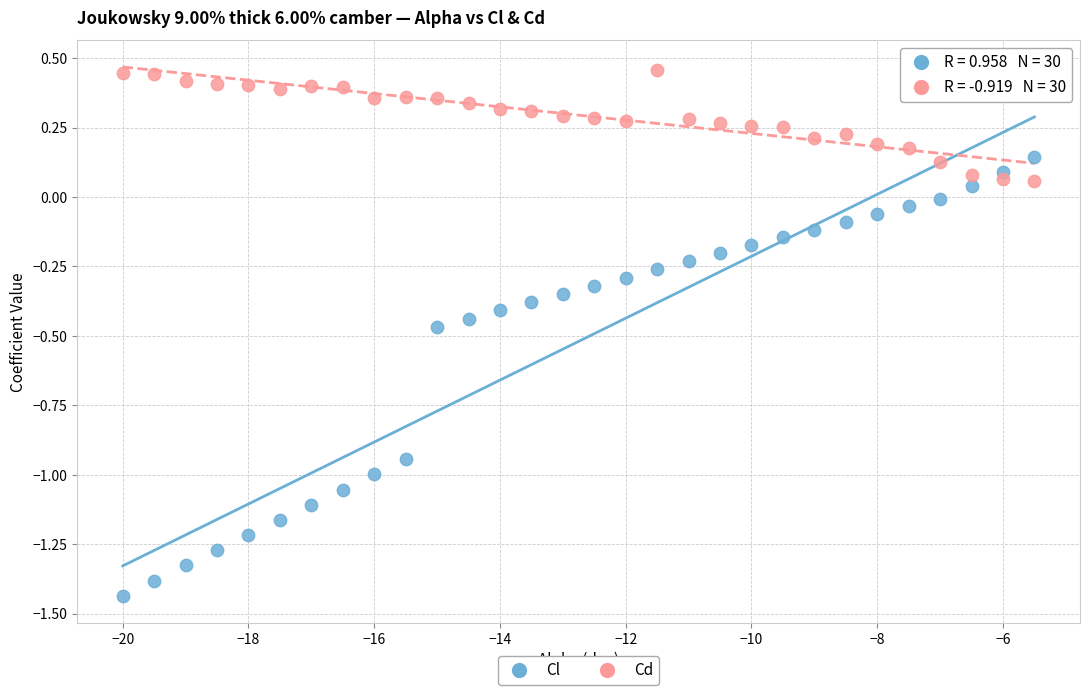

Across all data points, what is the range of Y values (max minus min)?

1.9